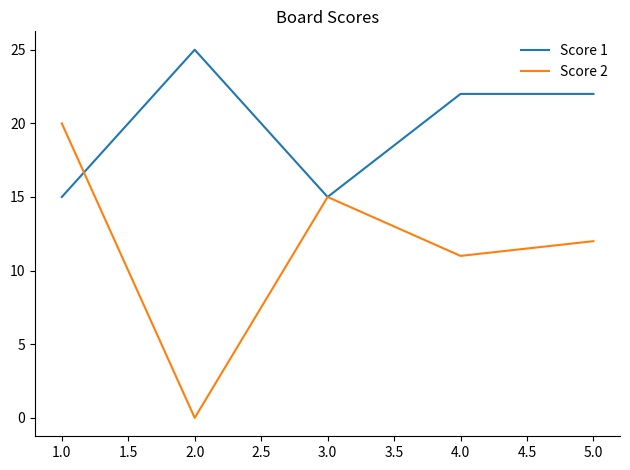

List the labels in order of Score 2 value, smallest first.

2.0, 4.0, 5.0, 3.0, 1.0